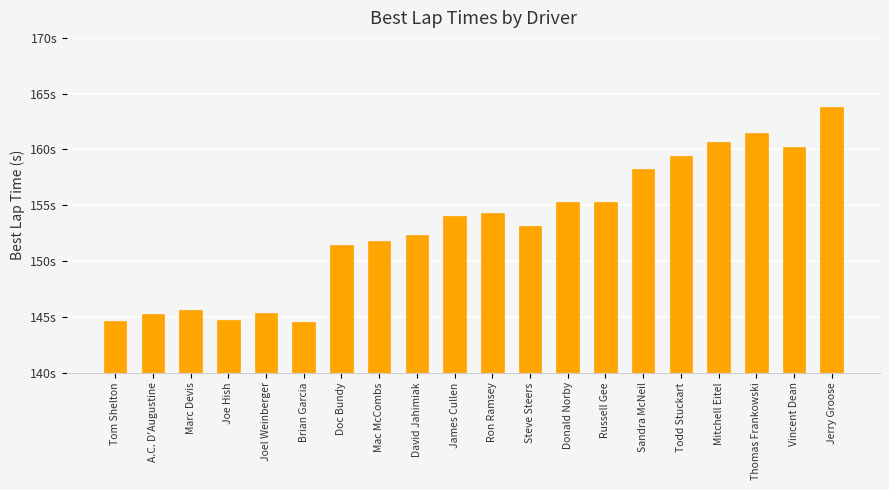

What is the label of the 2nd bar from the right?

Vincent Dean